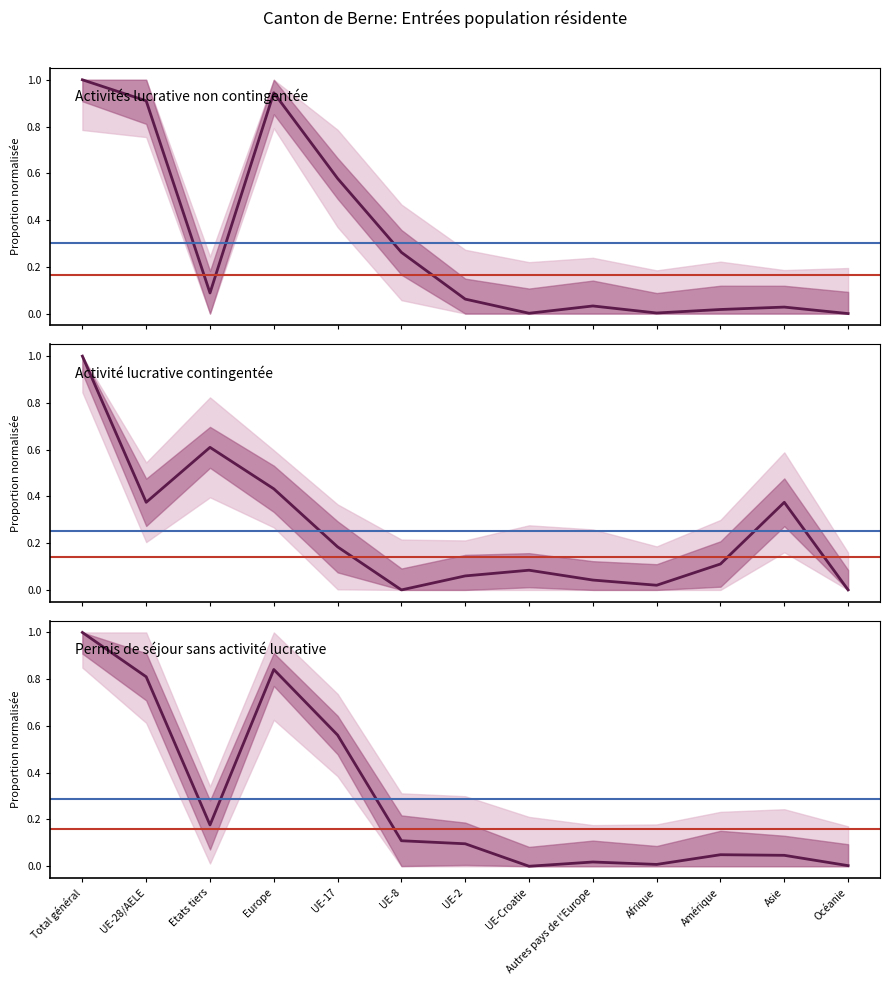

Reading left to right, what are all the values shown in this chart?

Activités lucrative non contingentée: Total général=1.0	UE-28/AELE=0.9	Etats tiers=0.1	Europe=0.9	UE-17=0.6	UE-8=0.3	UE-2=0.1	UE-Croatie=0.0	Autres pays de l'Europe=0.0	Afrique=0.0	Amérique=0.0	Asie=0.0	Océanie=0.0
Activité lucrative contingentée: Total général=1.0	UE-28/AELE=0.4	Etats tiers=0.6	Europe=0.4	UE-17=0.2	UE-8=0.0	UE-2=0.1	UE-Croatie=0.1	Autres pays de l'Europe=0.0	Afrique=0.0	Amérique=0.1	Asie=0.4	Océanie=0.0
Permis de séjour sans activité lucrative: Total général=1.0	UE-28/AELE=0.8	Etats tiers=0.2	Europe=0.8	UE-17=0.6	UE-8=0.1	UE-2=0.1	UE-Croatie=0.0	Autres pays de l'Europe=0.0	Afrique=0.0	Amérique=0.0	Asie=0.0	Océanie=0.0